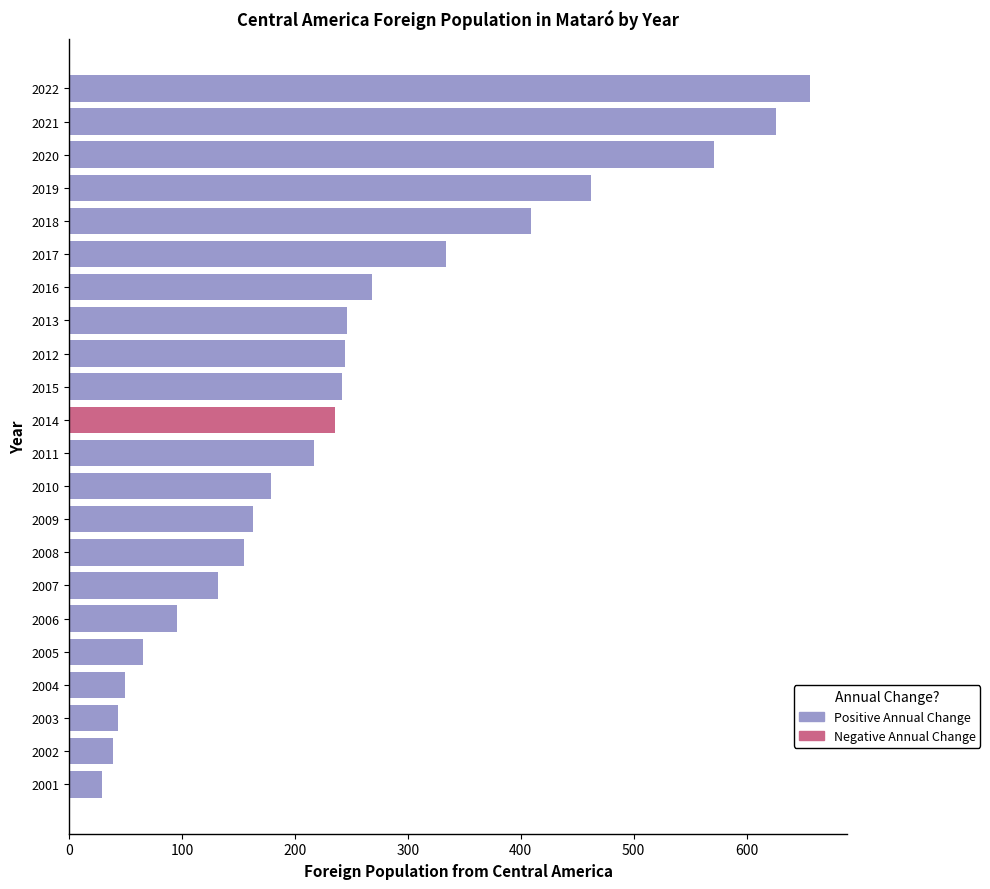

What is the difference between the values at 2009 and 2016?

105